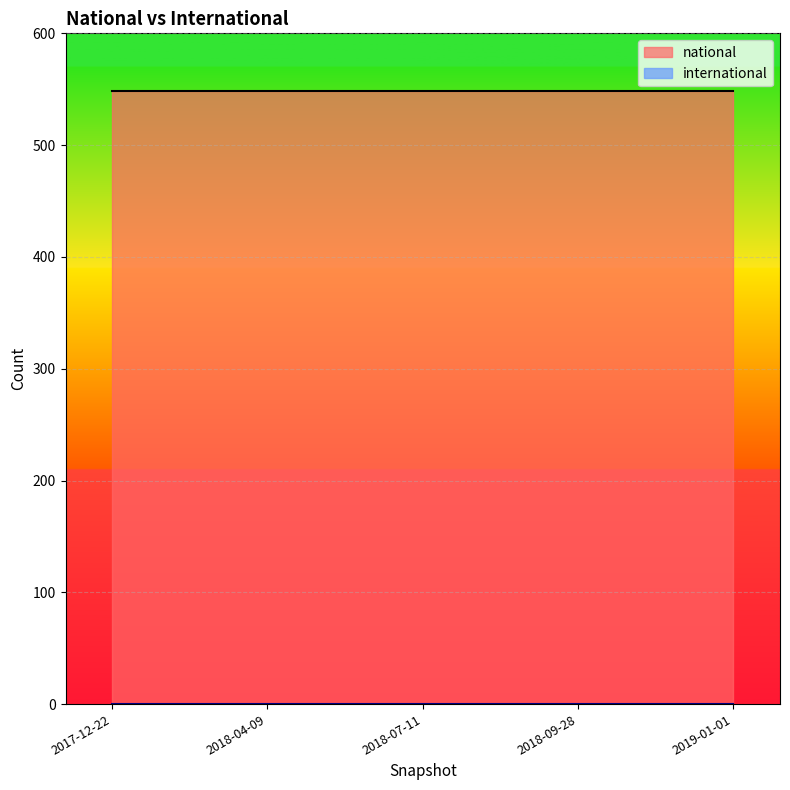

Between 2018-04-09 and 2018-07-11, which series saw the biggest shift?

national